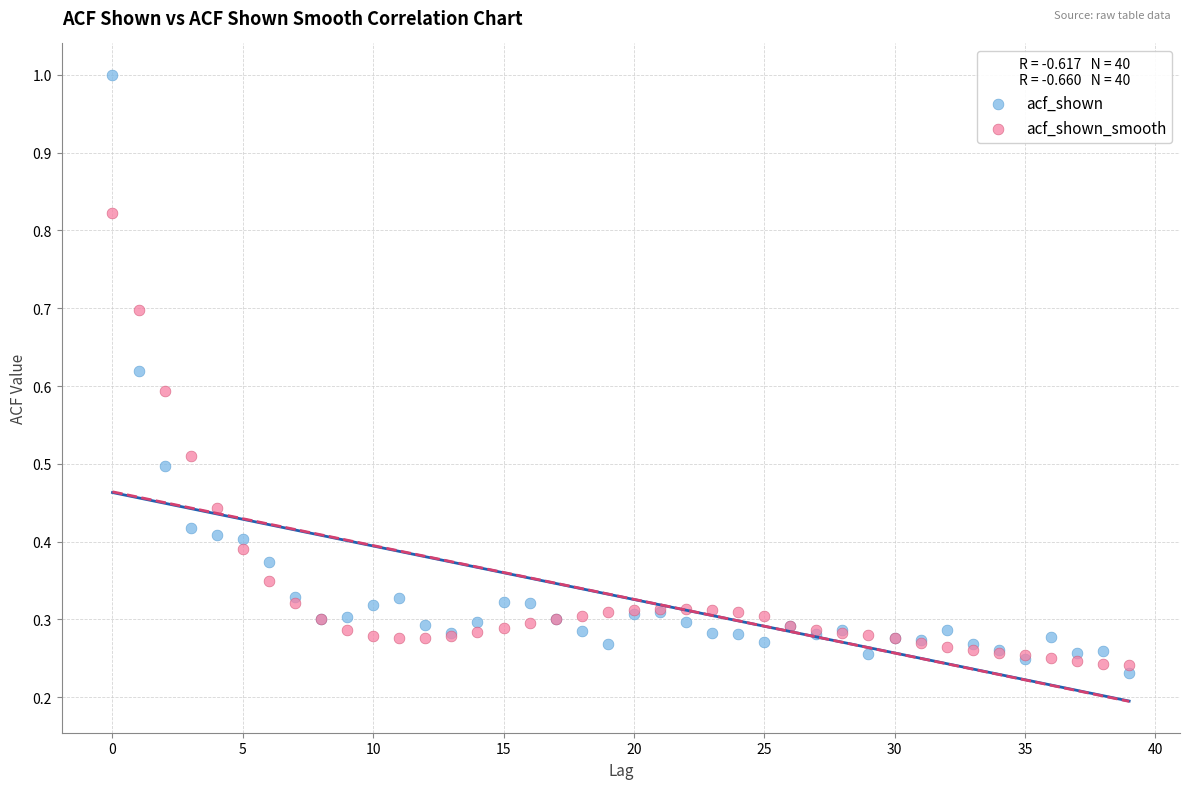

Which series has the widest spread of Y values?

acf_shown